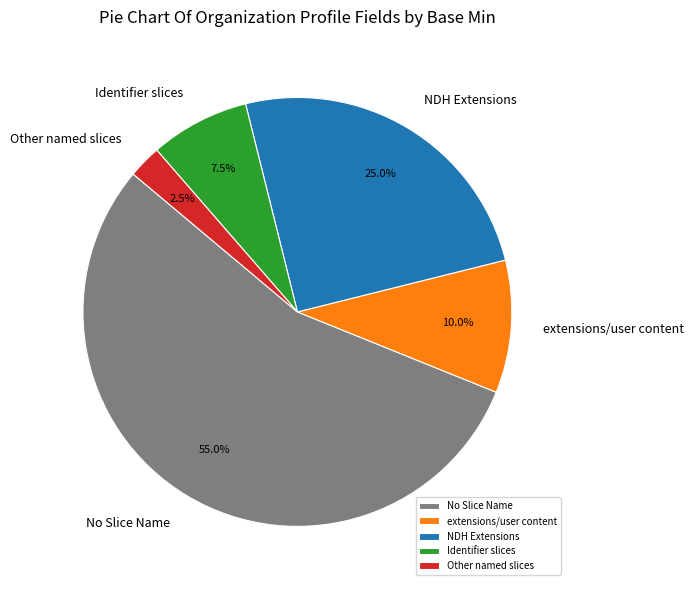

Which category has the smallest portion of the pie?

Other named slices